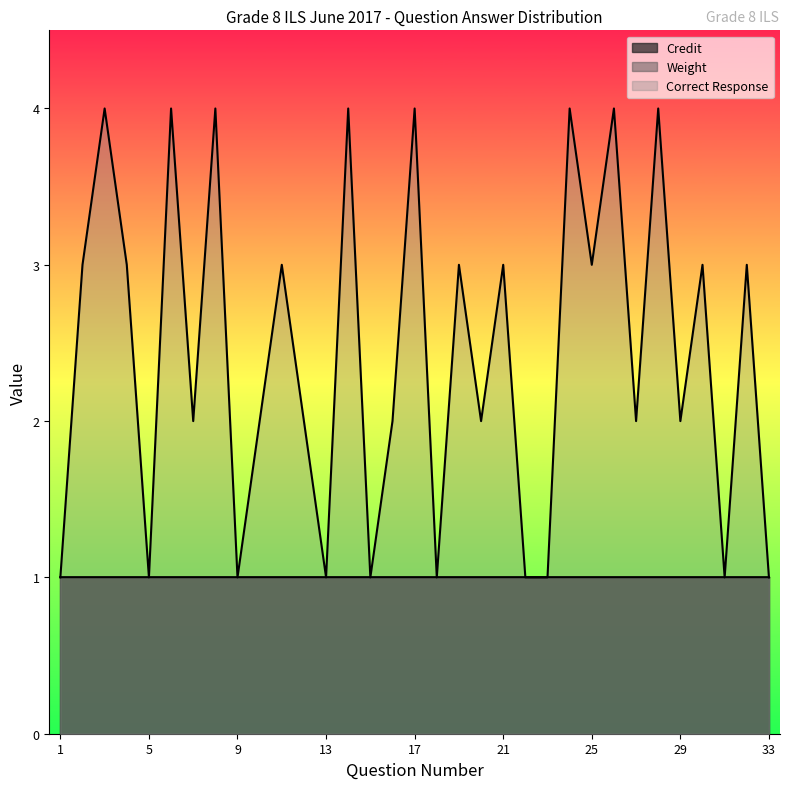

What is the difference between the highest and lowest values at 8?

3